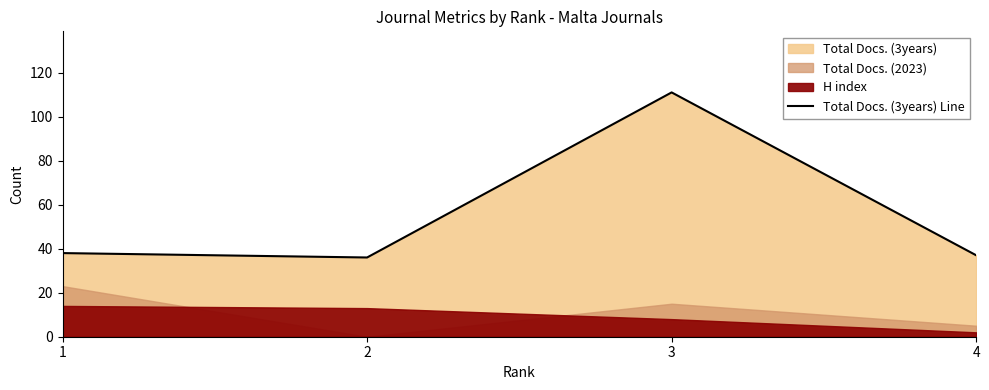

Rank the categories by value from lowest to highest.

2, 4, 1, 3